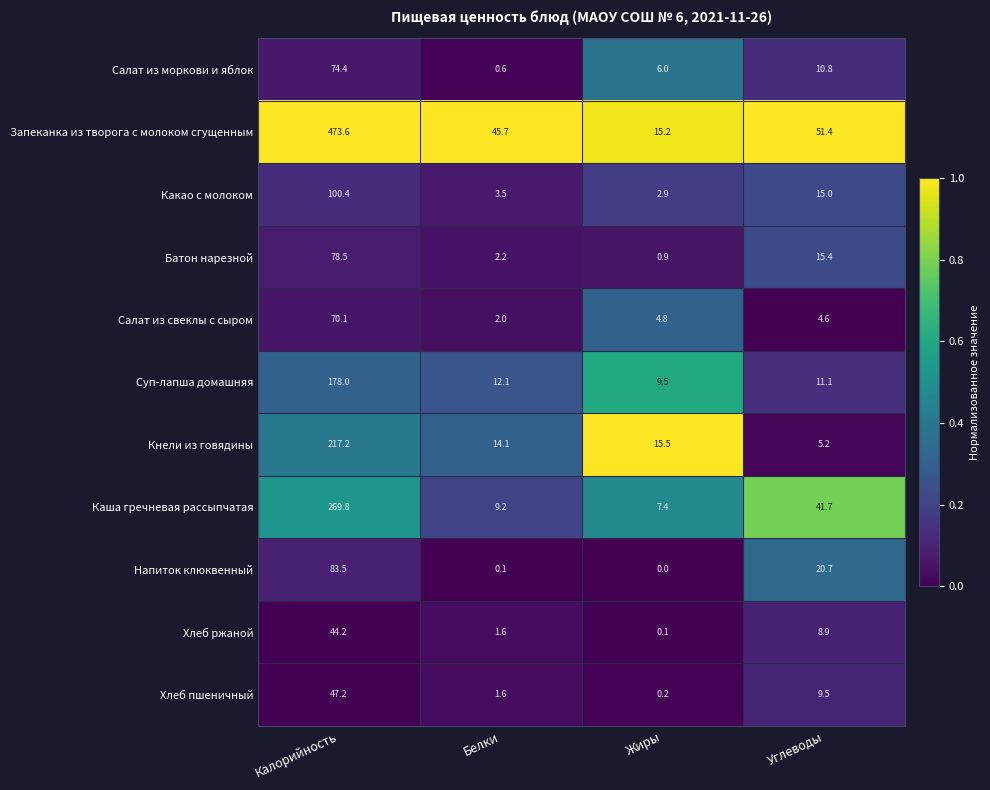

What is the difference between the Хлеб пшеничный values at Углеводы and Белки?

7.9